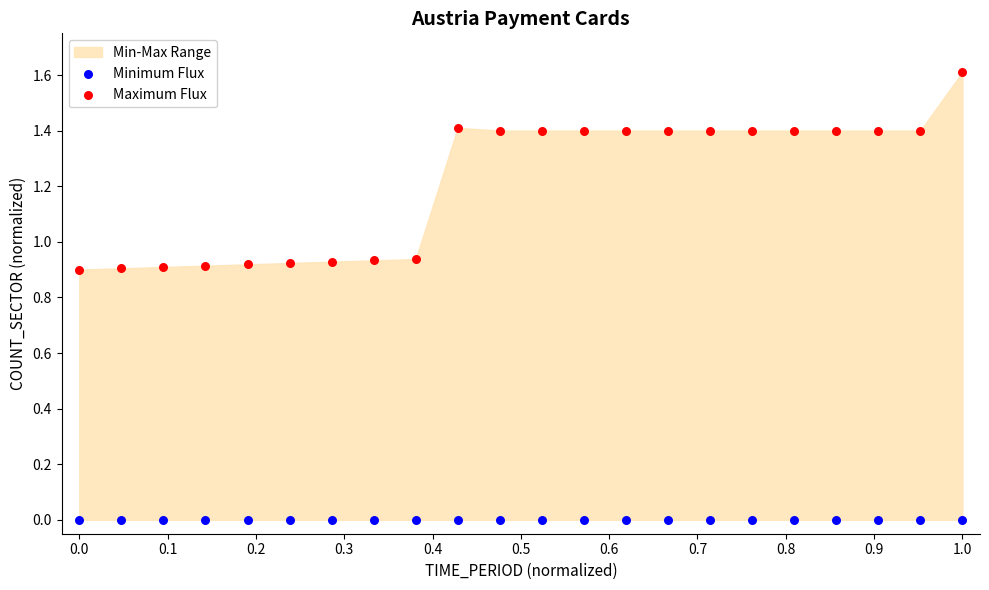

Which series contains the highest Y value?

Maximum Flux